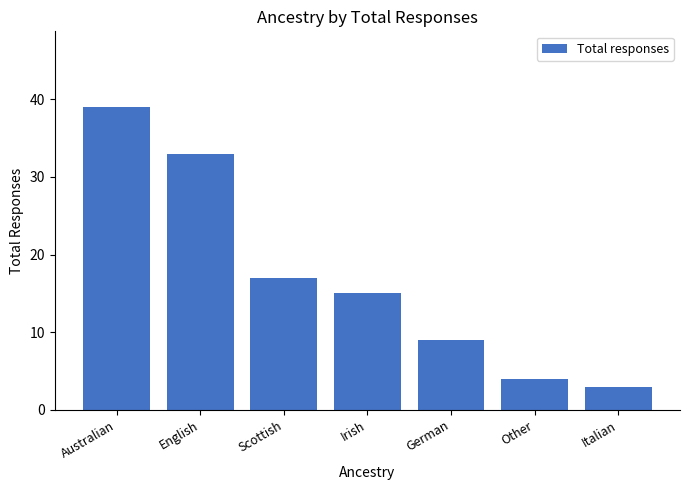

How many data points are less than 15?

3